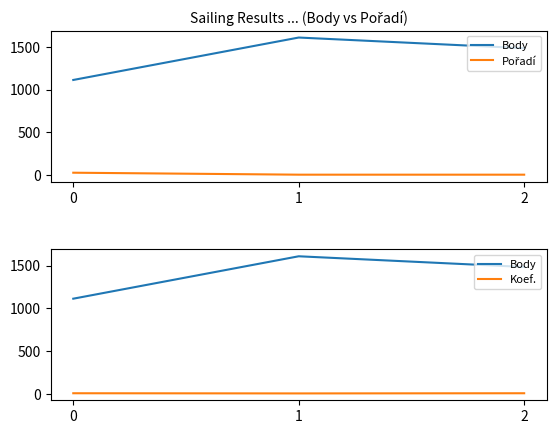

What are all the series names shown in the legend?

Body, Pořadí, Koef.